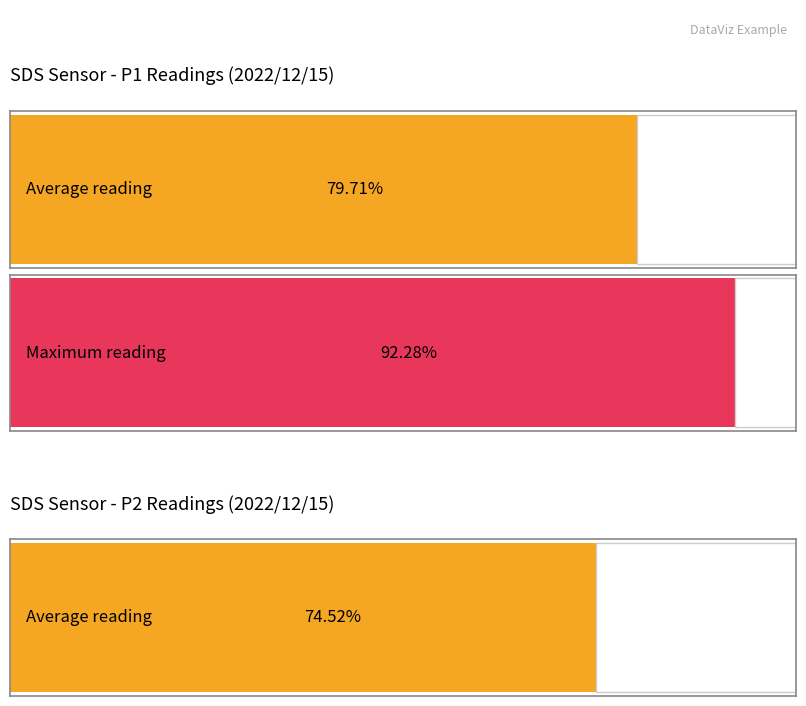

Rank the series by their average value, from highest to lowest.

SDS_P1, SDS_P2